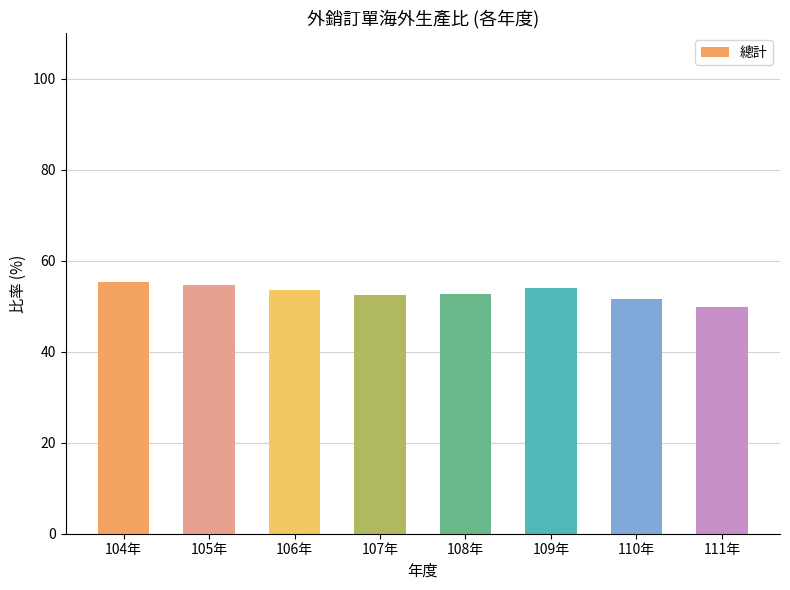

How many bars are there in total?

8